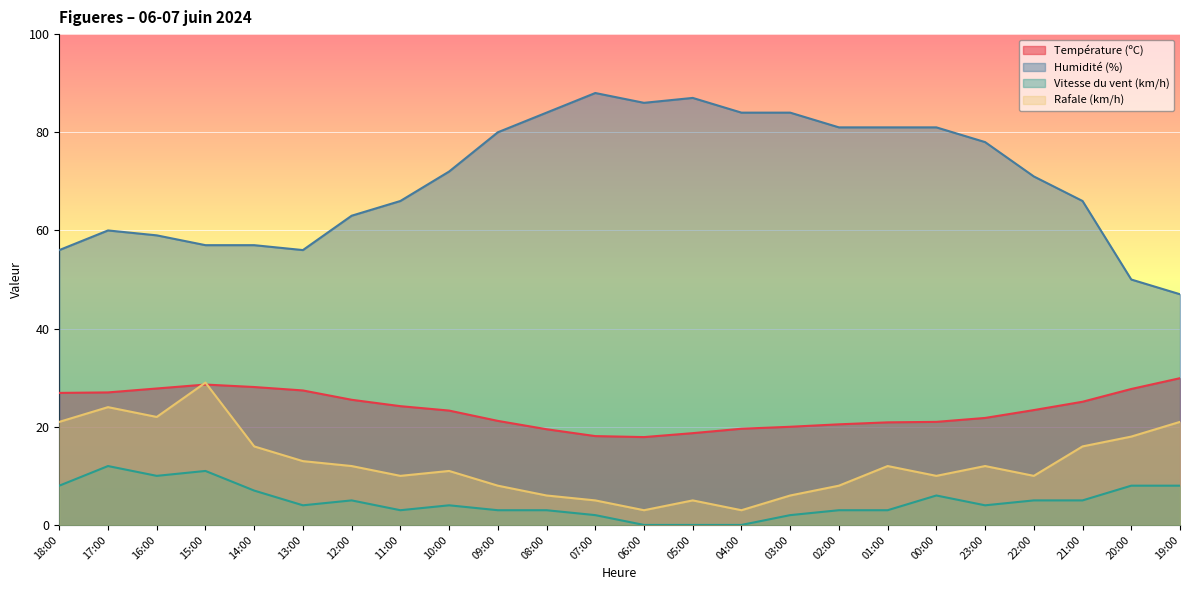

True or false: Humidité (%) and Vitesse du vent (km/h) cross at least once.

False